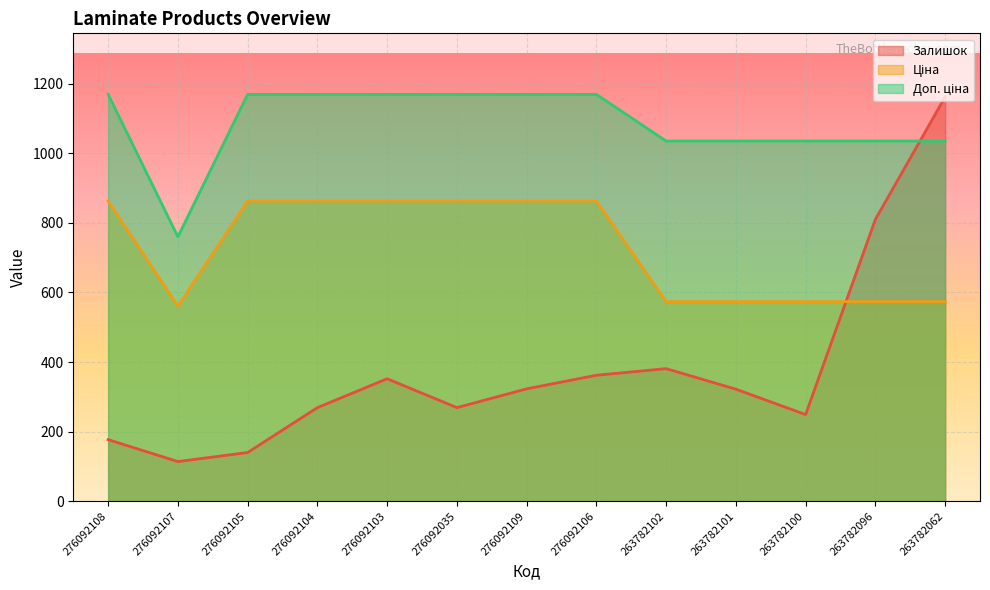

What is the spread (max minus min) of values at 276092108?

992.2